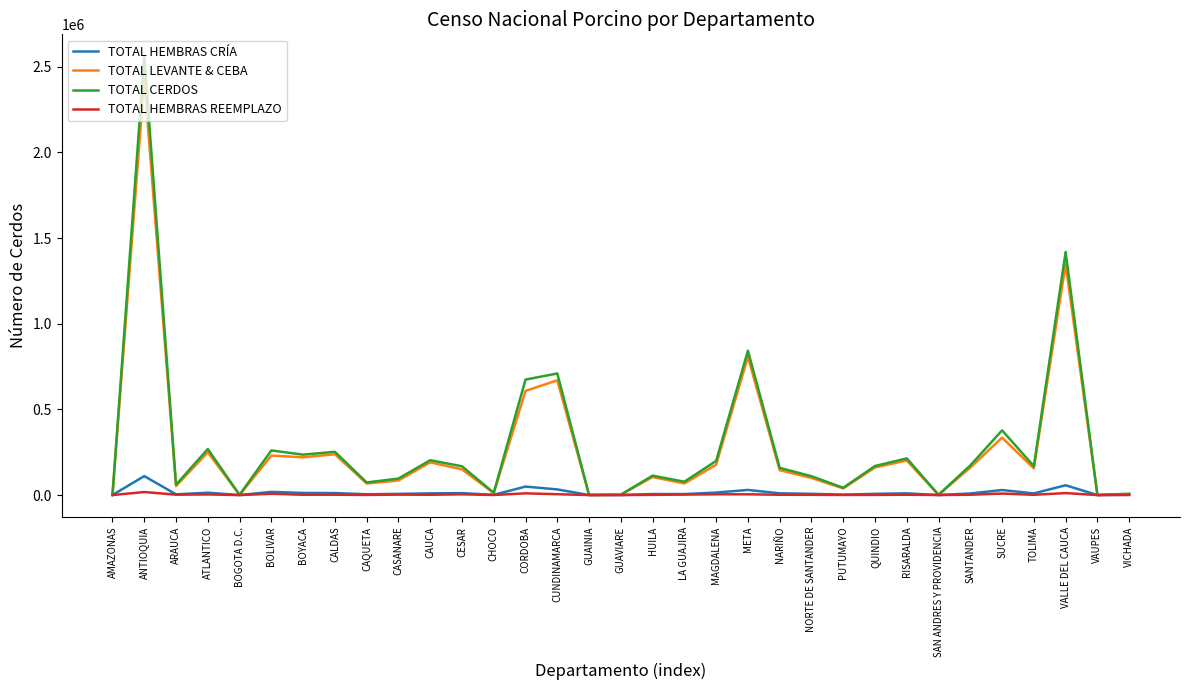

Is the value of TOTAL CERDOS at VAUPES greater than the value of TOTAL LEVANTE & CEBA at CUNDINAMARCA?

No